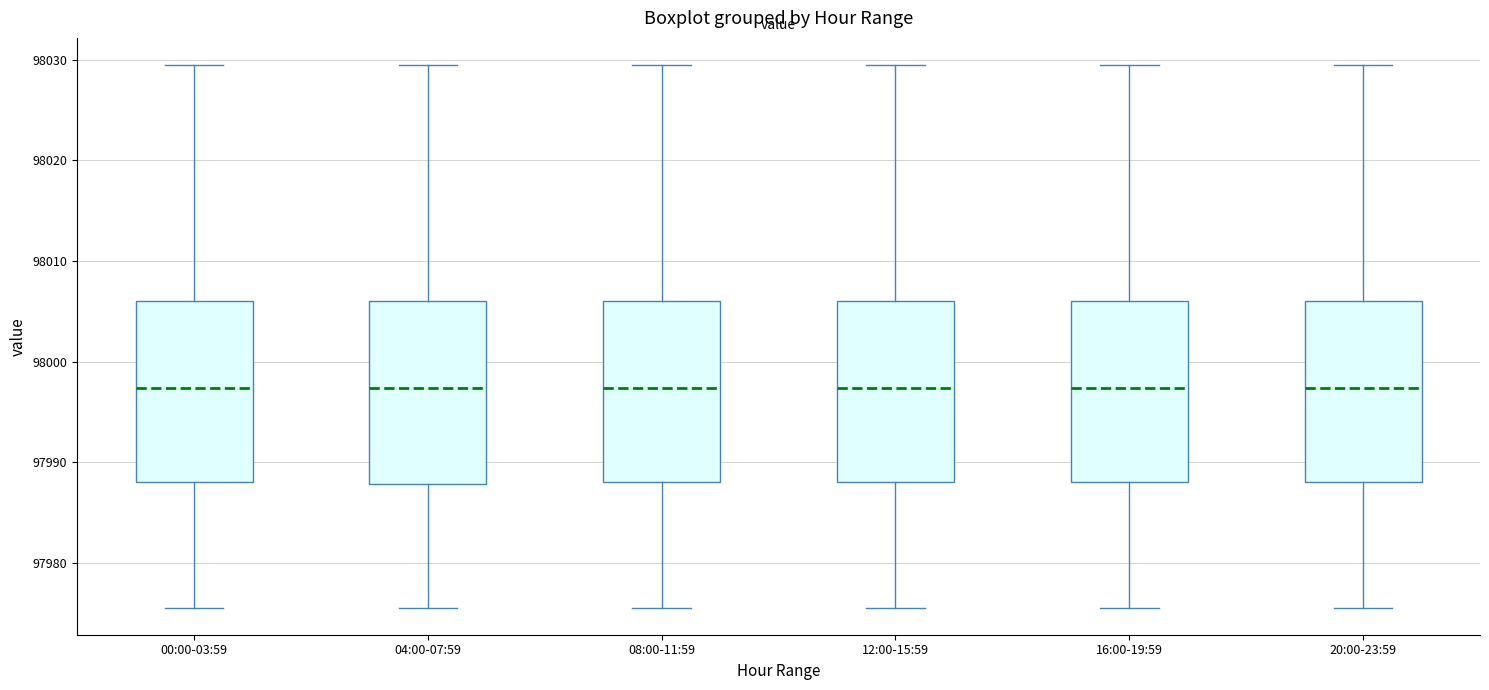

Where is the lower edge of the box for 08:00-11:59 on the y-axis? The values are not printed on the chart, so give them approximately, as read against the axis.

97988